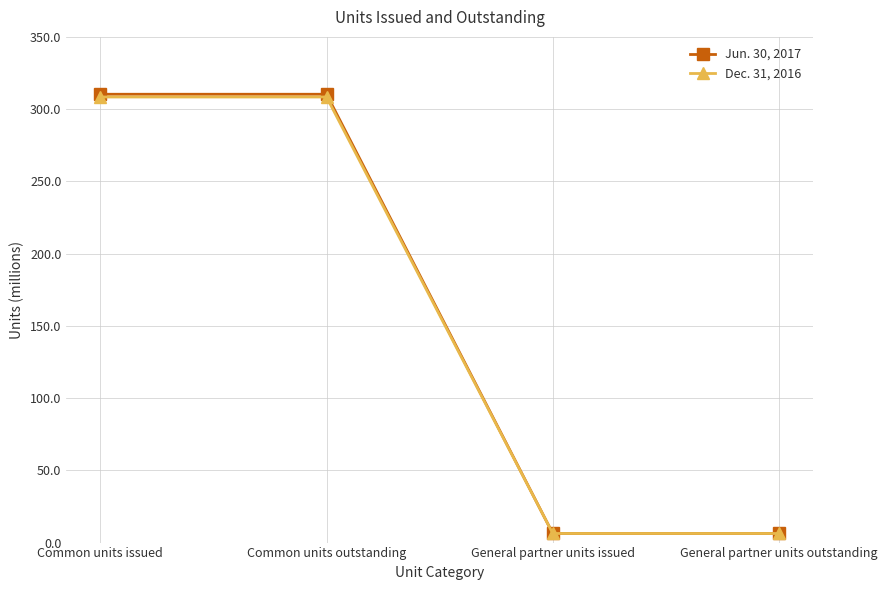

How many data points in Dec. 31, 2016 are less than 308?

2